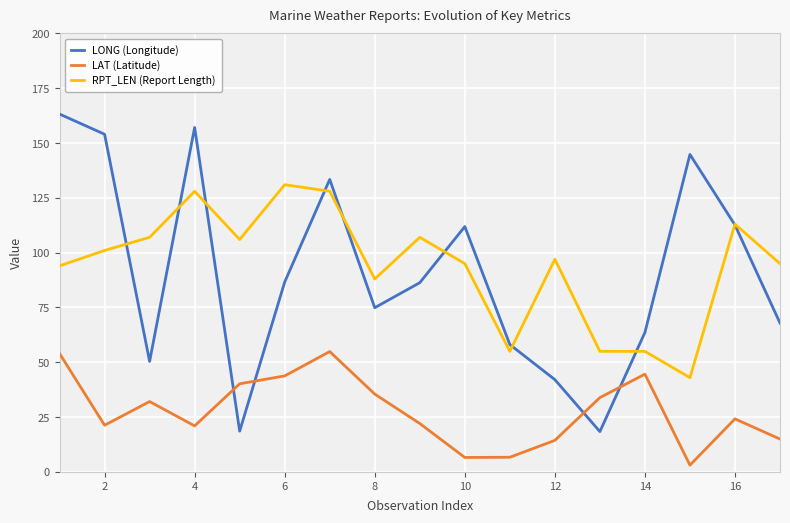

What is the maximum value for LONG (Longitude)?

163.2